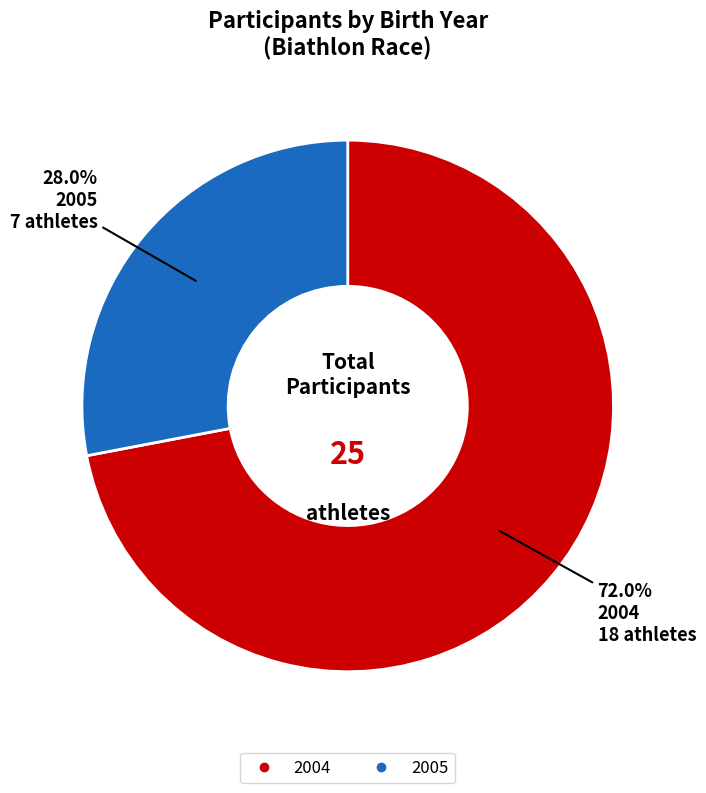

How much of the chart is everything except 2005?

72.0%